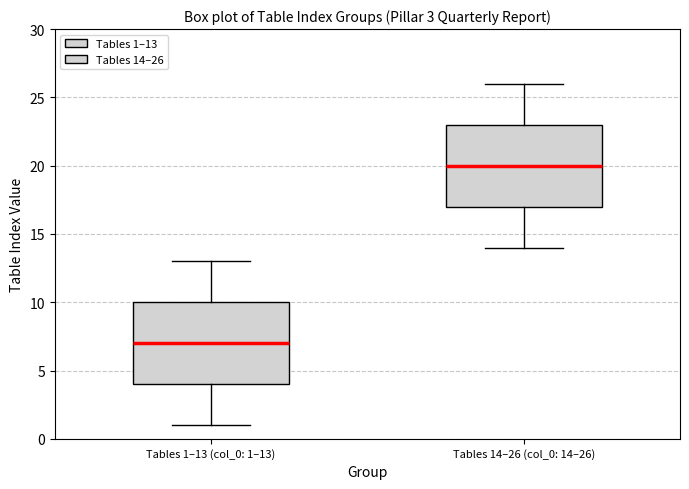

Which box has the lowest median line?

Tables 1–13 (col_0: 1–13)